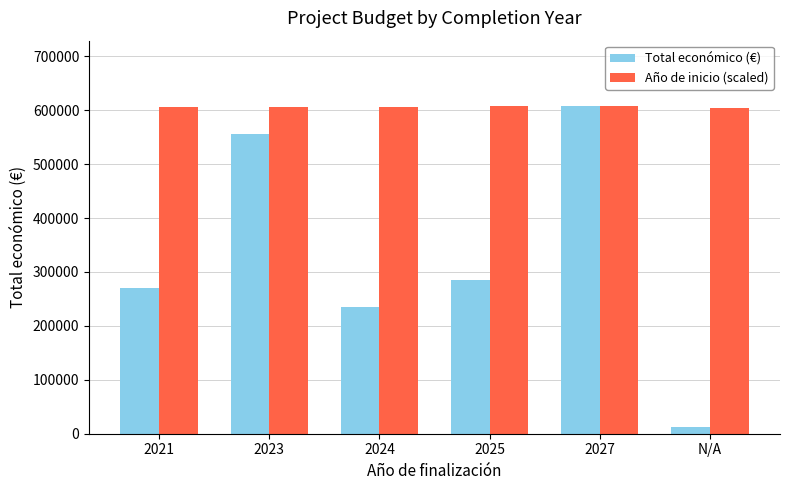

Which label corresponds to the smallest value in the chart?

N/A